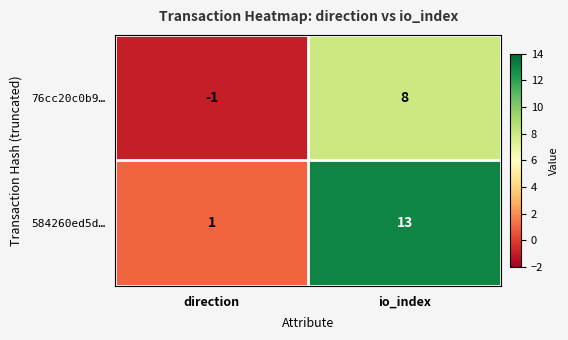

Which series has the largest total across all categories?

584260ed5d…